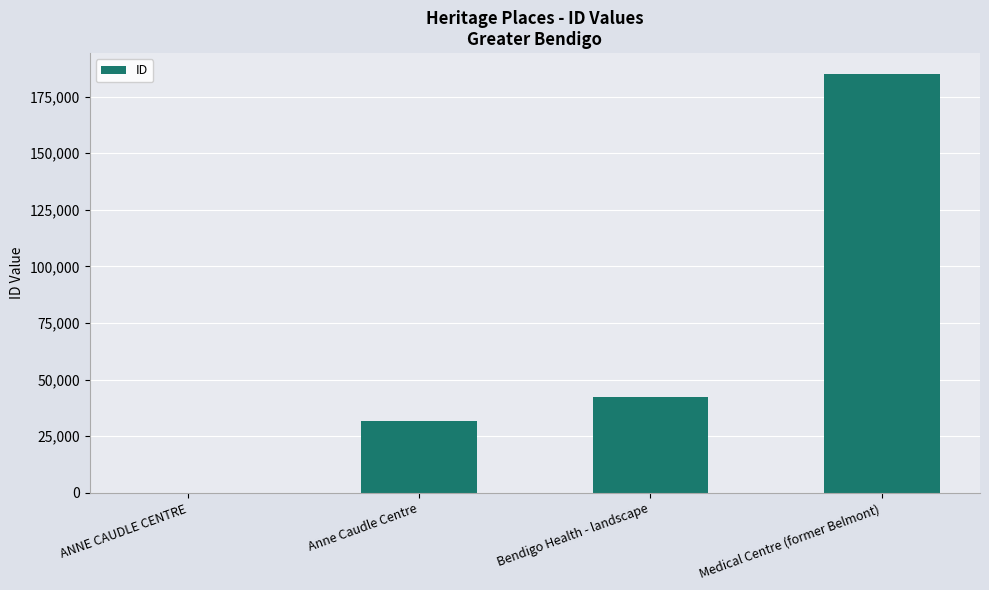

Are the bars horizontal?

No